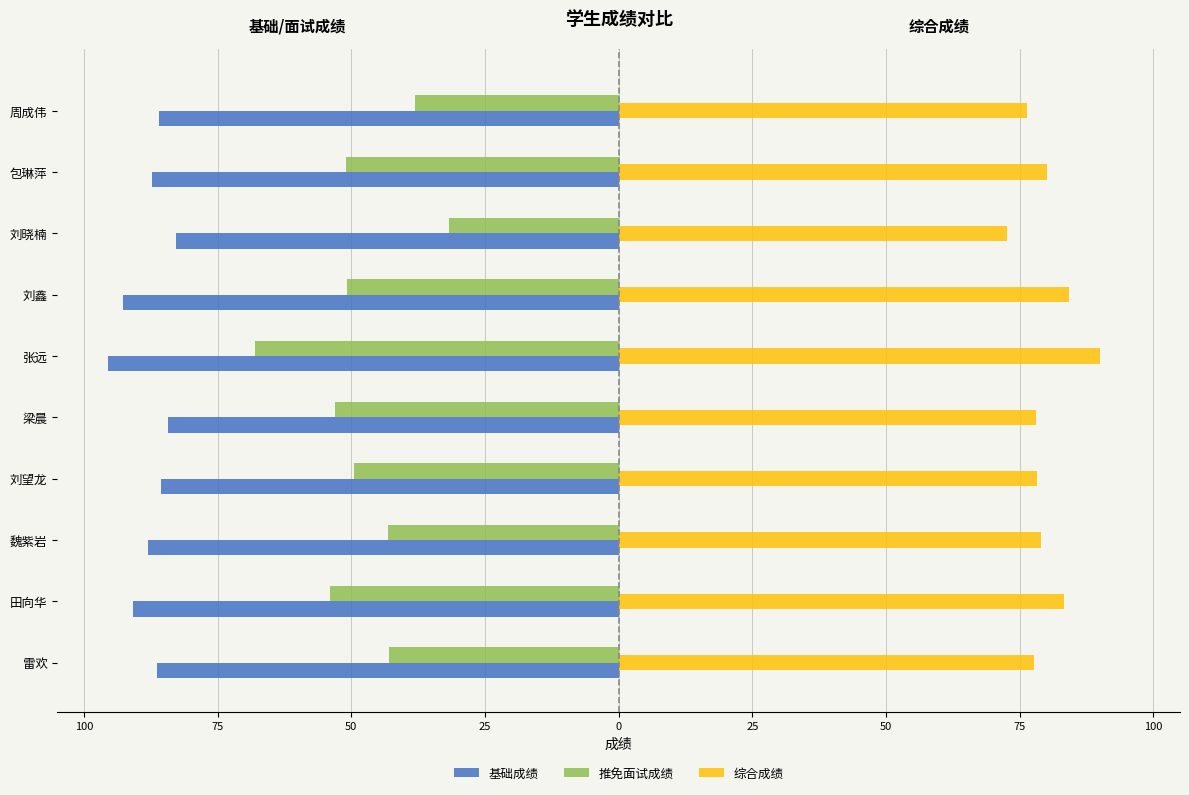

What is the smallest value displayed?

-95.4